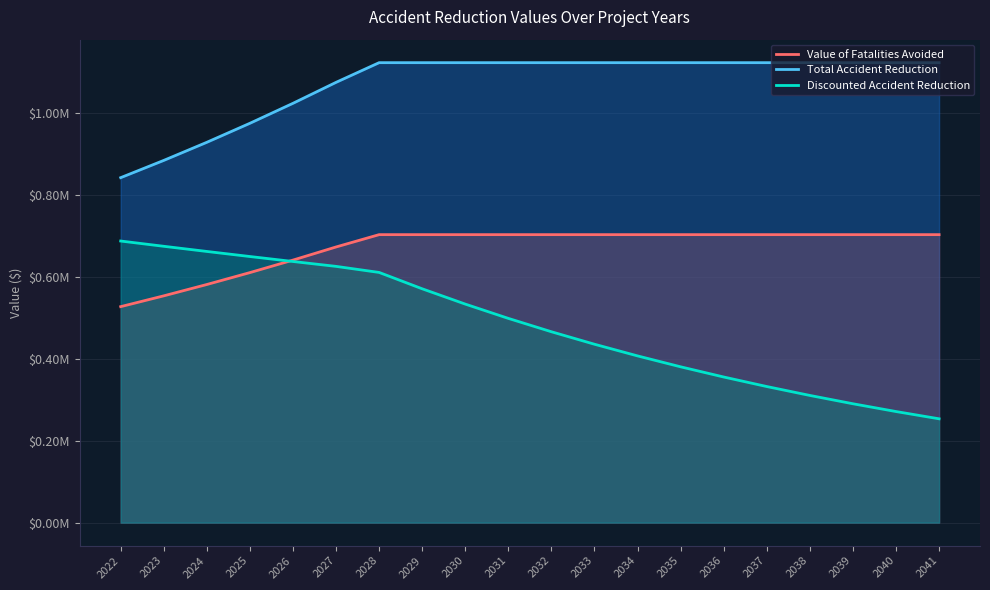

True or false: Total Accident Reduction and Value of Fatalities Avoided cross at least once.

False